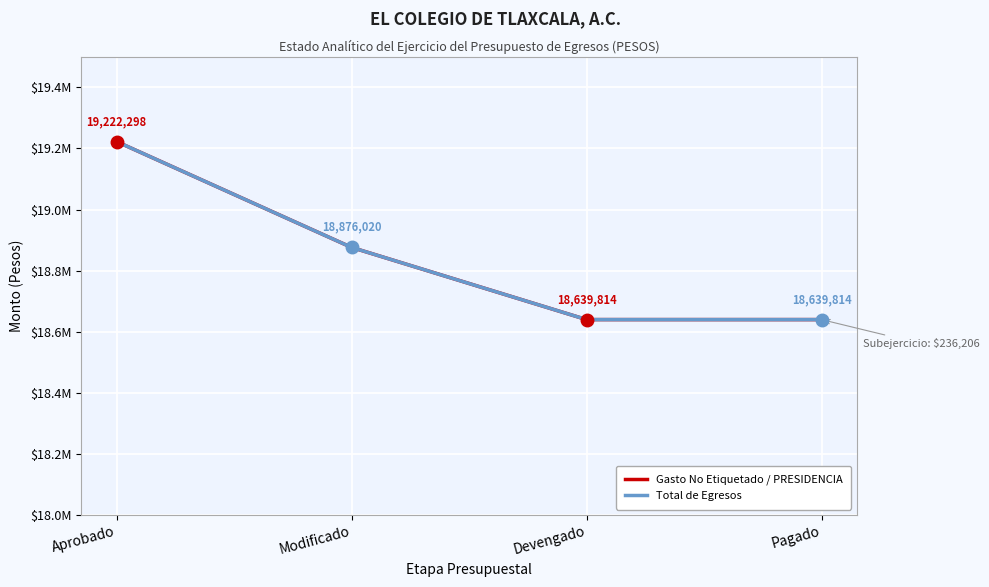

Is this an area chart (filled region under the line)?

No